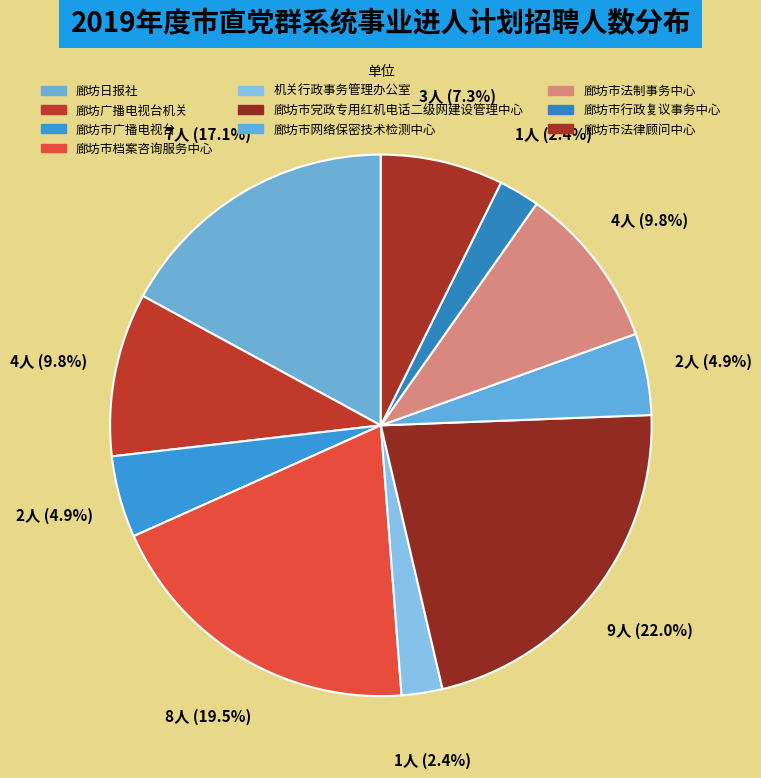

Count the number of slices in the pie.

10